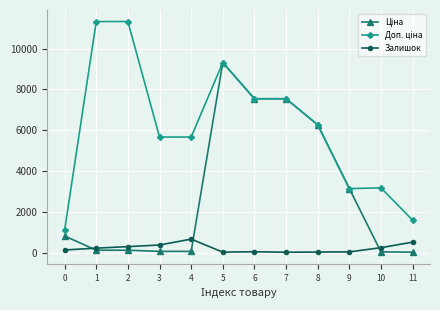

True or false: Залишок has more than 0 points higher than both neighbors.

True